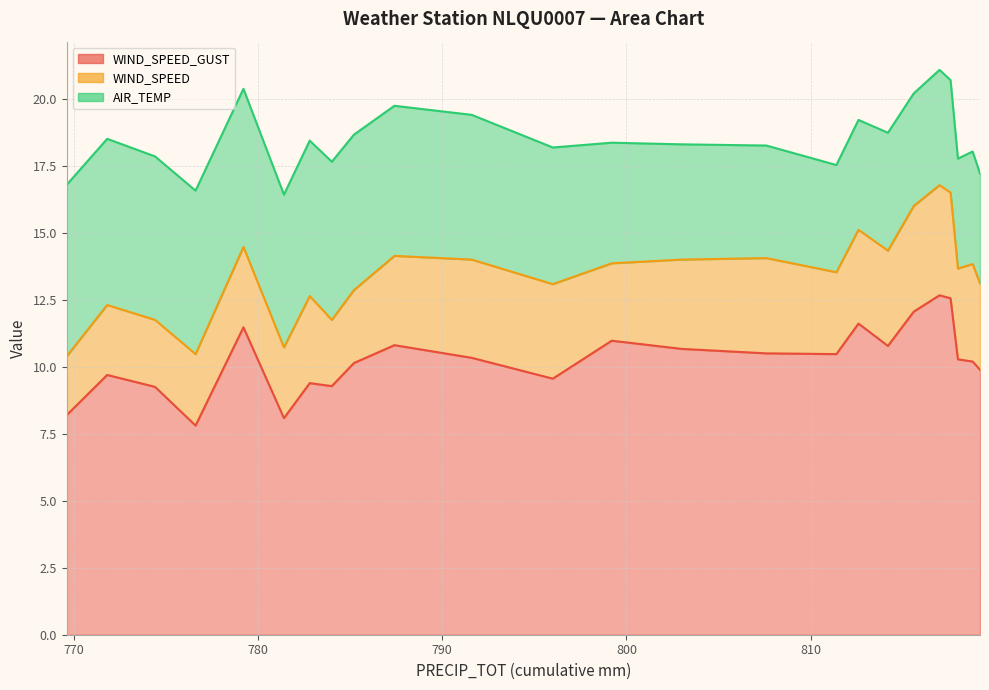

Where is the first local maximum for WIND_SPEED_GUST?

771.8